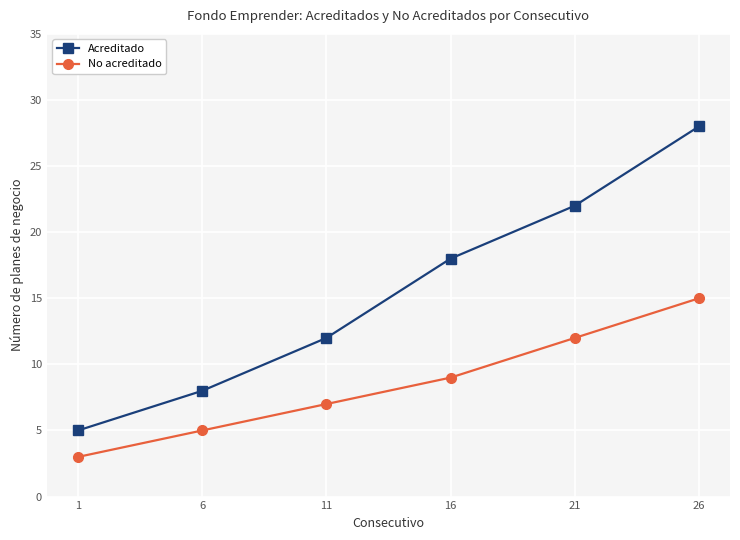

How many data points does each series have?

6